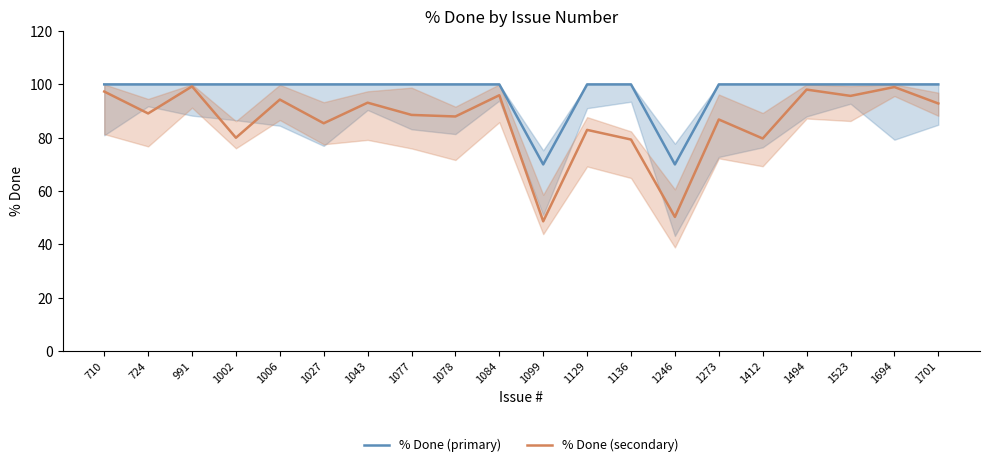

Which series has the largest total across all categories?

% Done (primary)